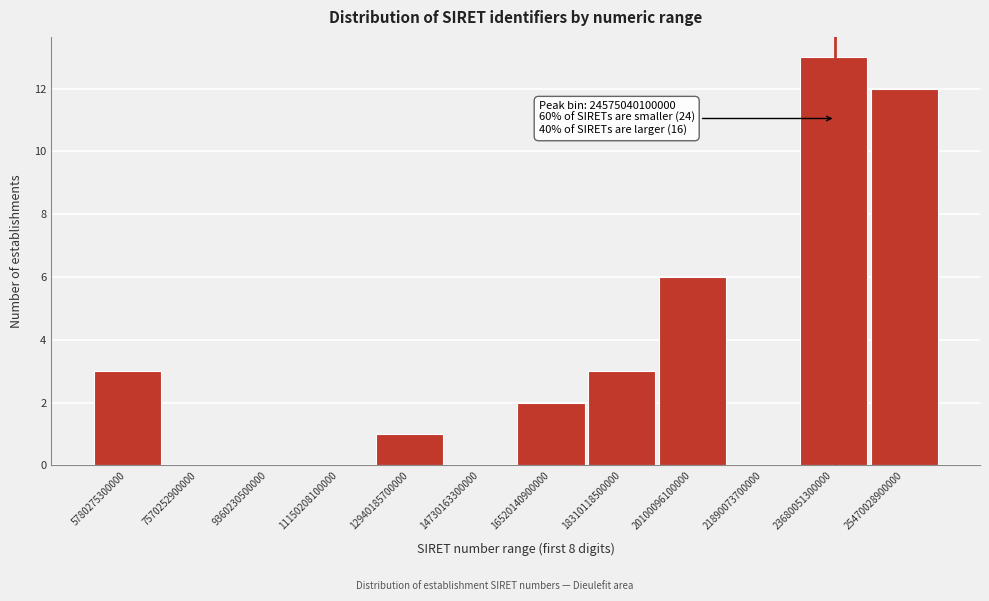

Reading left to right, transcribe all the data shown in this chart.

5780275300000=3	7570252900000=0	9360230500000=0	11150208100000=0	12940185700000=1	14730163300000=0	16520140900000=2	18310118500000=3	20100096100000=6	21890073700000=0	23680051300000=13	25470028900000=12